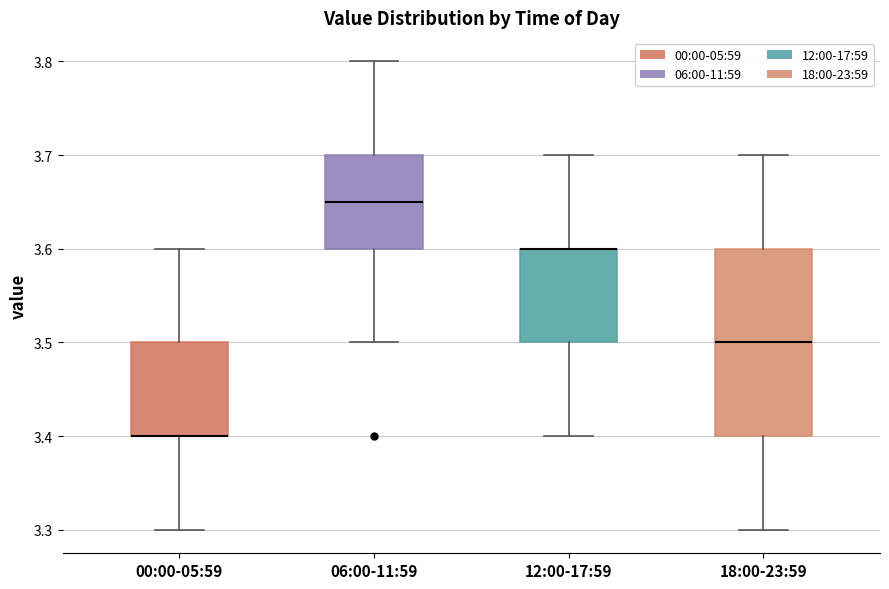

Reading left to right, transcribe this box plot: for each box, give where its median line is, the range the box spans, and where its two whiskers end, as read against the y-axis. The values are not printed on the chart, so give them approximately, as read against the axis.

00:00-05:59: median 3.40 (drawn on the box's lower edge), box 3.40 to 3.50, whiskers 3.30 to 3.60
06:00-11:59: median 3.65, box 3.60 to 3.70, whiskers 3.50 to 3.80
12:00-17:59: median 3.60 (drawn on the box's upper edge), box 3.50 to 3.60, whiskers 3.40 to 3.70
18:00-23:59: median 3.50, box 3.40 to 3.60, whiskers 3.30 to 3.70